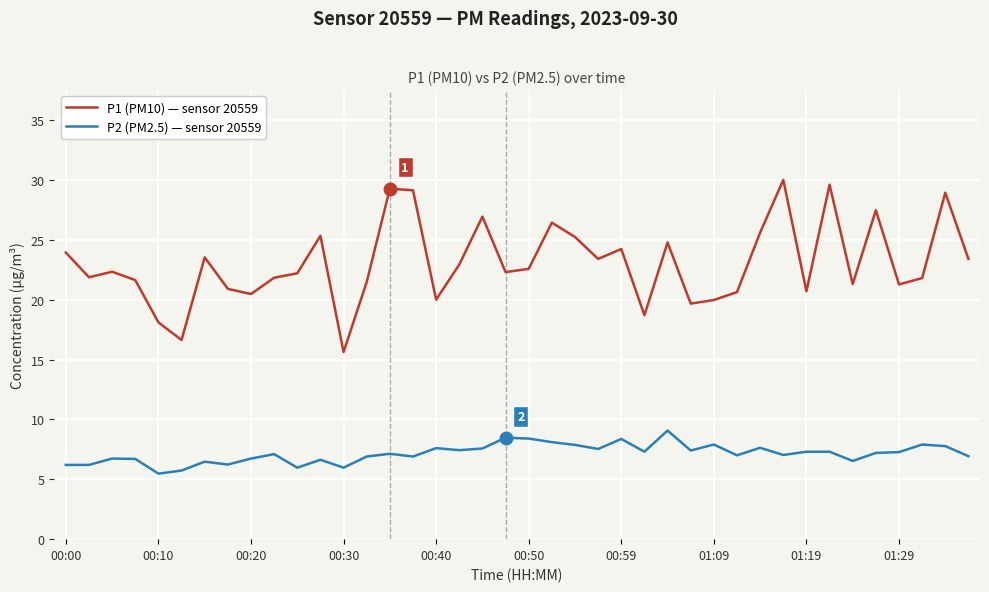

What is the minimum value for P2 (PM2.5) — sensor 20559?

5.5